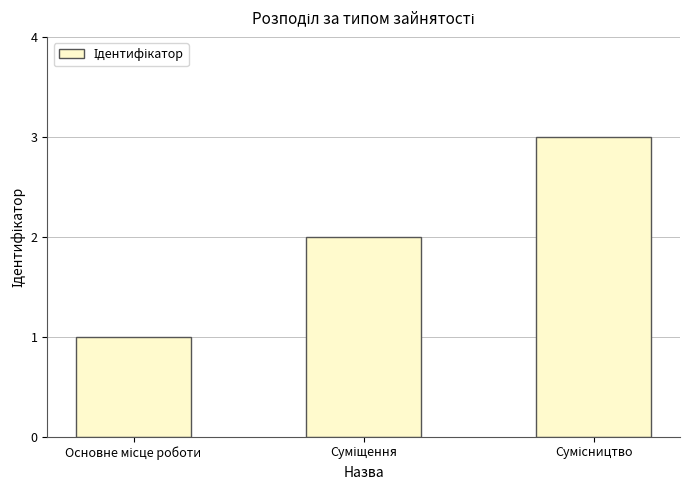

Count the values in the range 1 to 3.

3